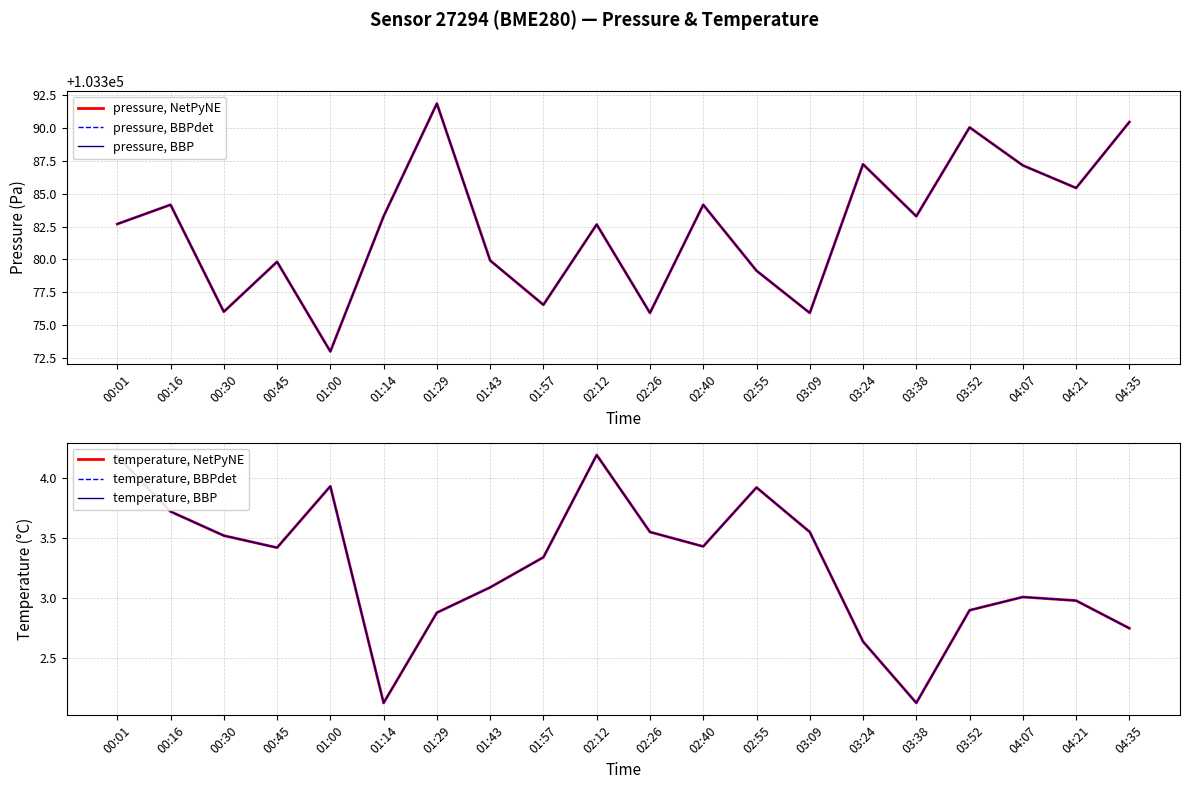

Between 02:55 and 04:35, which is larger?

04:35